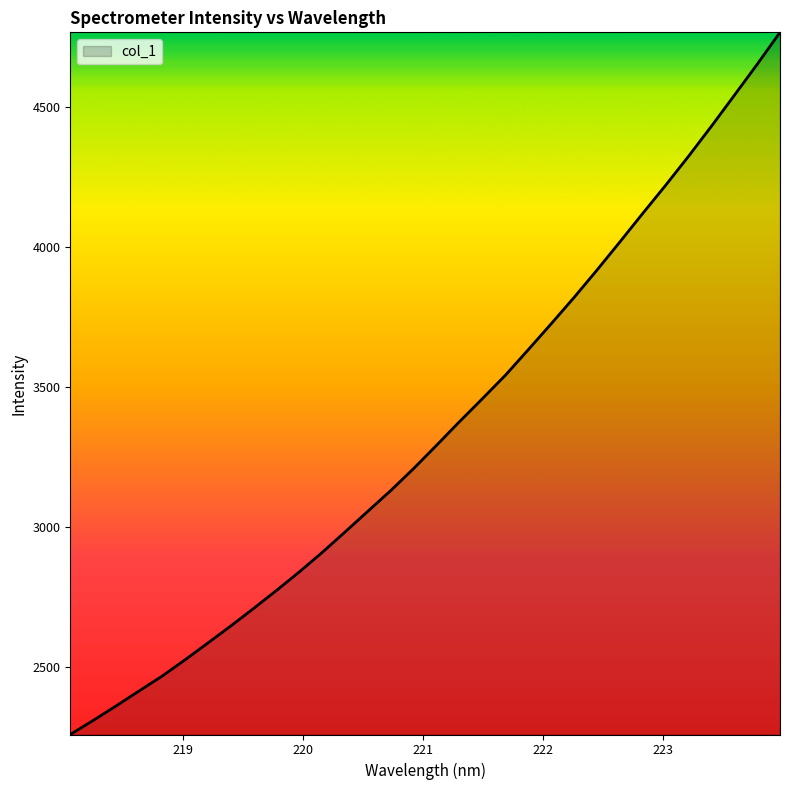

What is the smallest value displayed?

2259.8